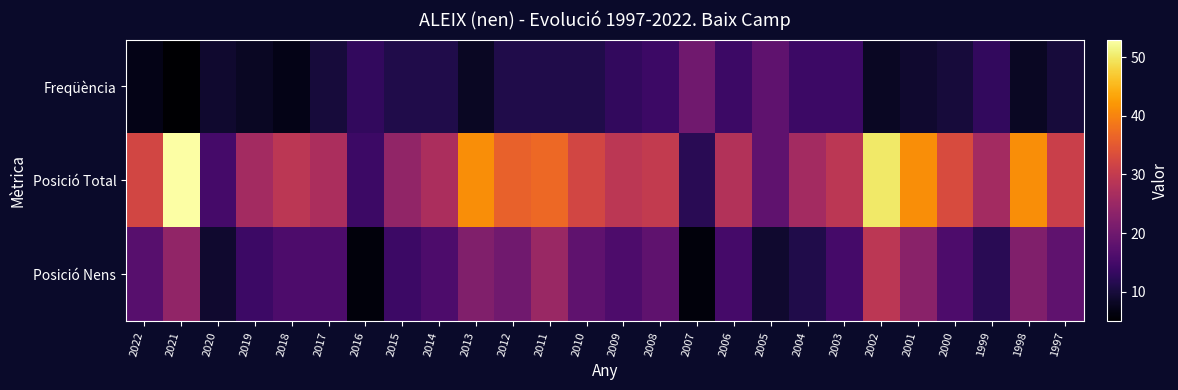

At how many categories does at least one series exceed 49?

2